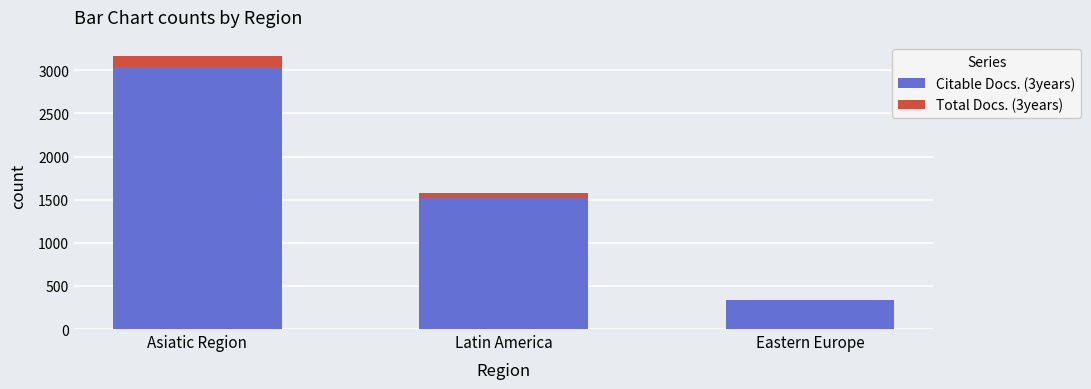

Is it true that Citable Docs. (3years) equals 2176 at Latin America?

False